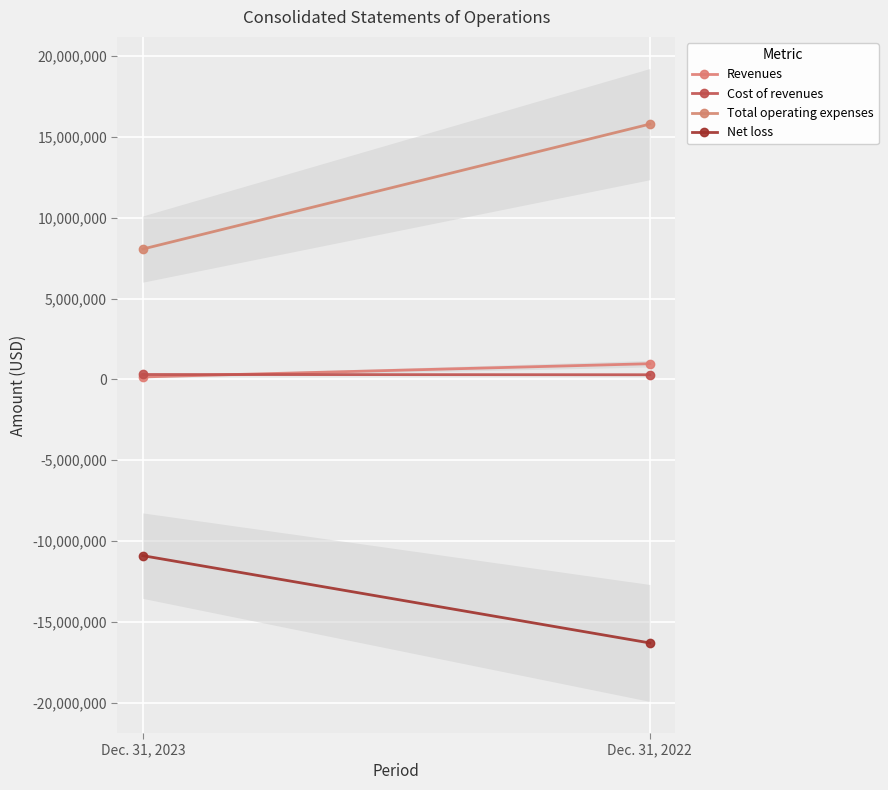

Read the Total operating expenses value at Dec. 31, 2022.

15797780